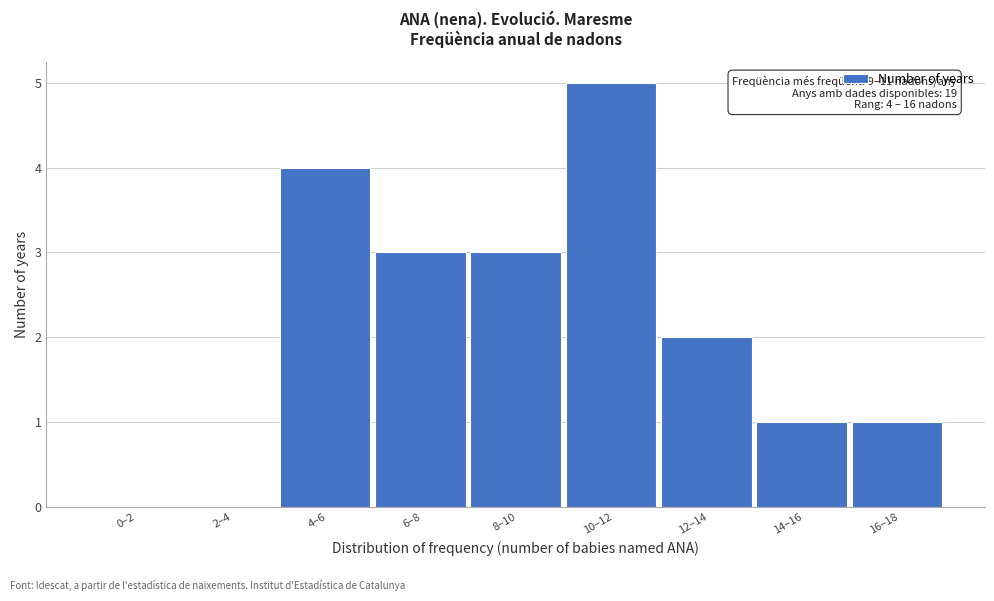

Reading right to left, extract all data points from this chart.

16–18=1	14–16=1	12–14=2	10–12=5	8–10=3	6–8=3	4–6=4	2–4=0	0–2=0